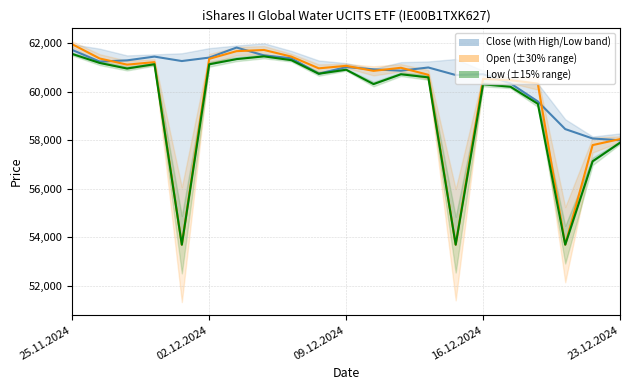

In Low, how many points are higher than both neighbors (excluding endpoints)?

5